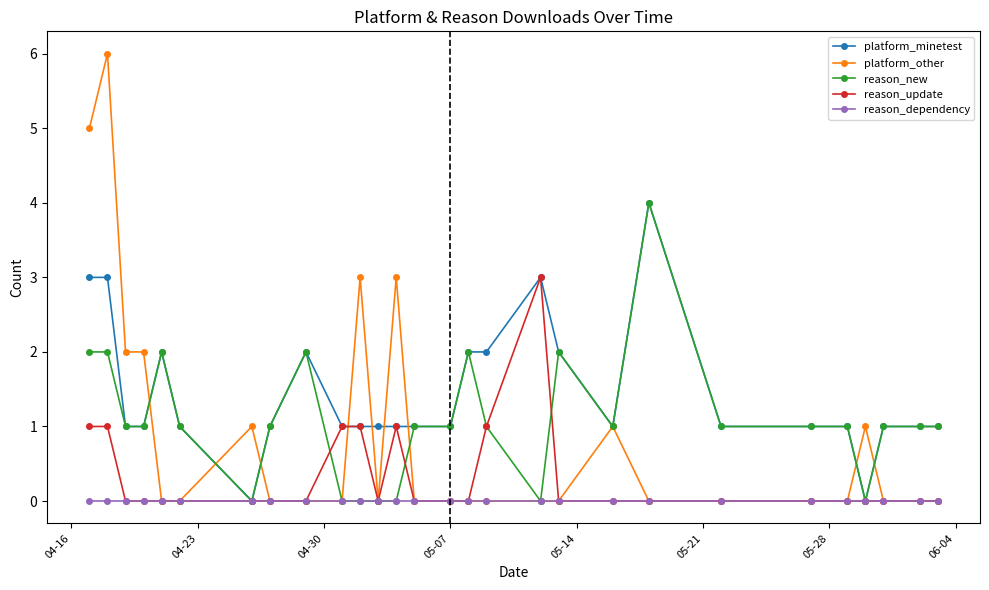

Which series has the widest spread of values?

platform_other